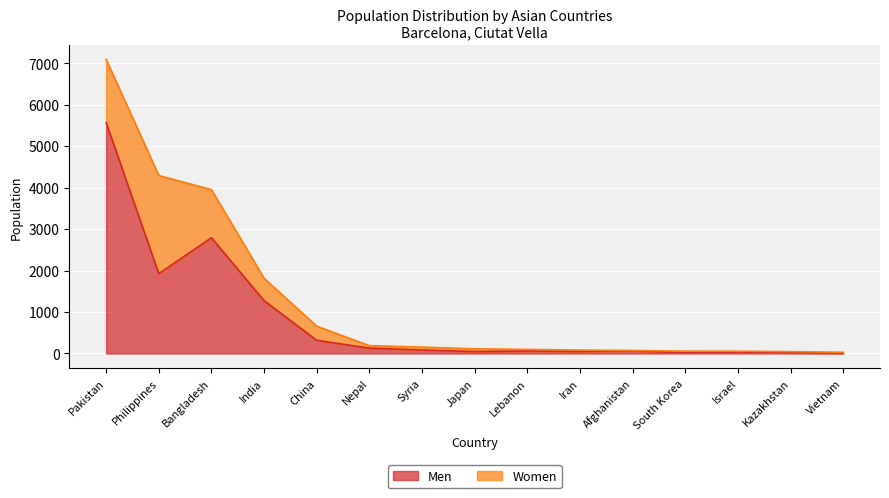

What is the change in value from India to Kazakhstan?

-1256